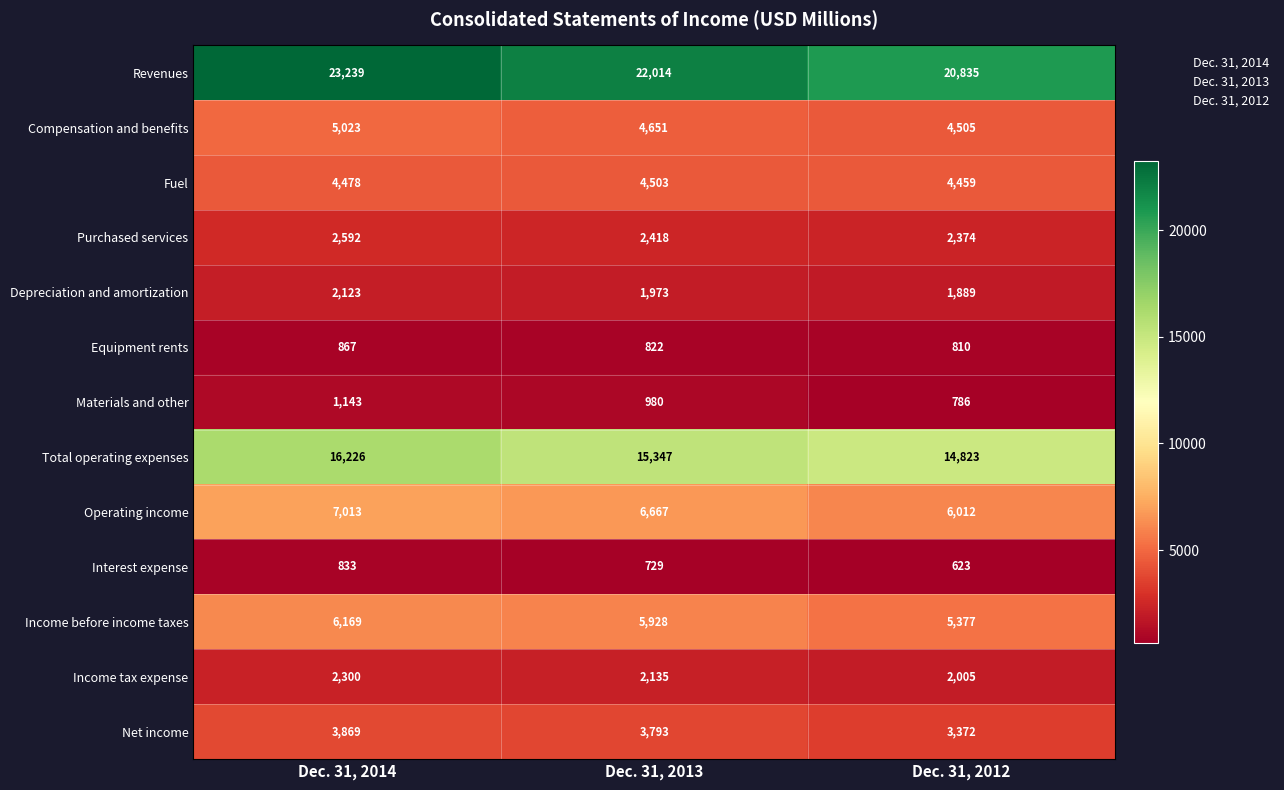

Read the Compensation and benefits value at Dec. 31, 2012, to the nearest 100.

4500